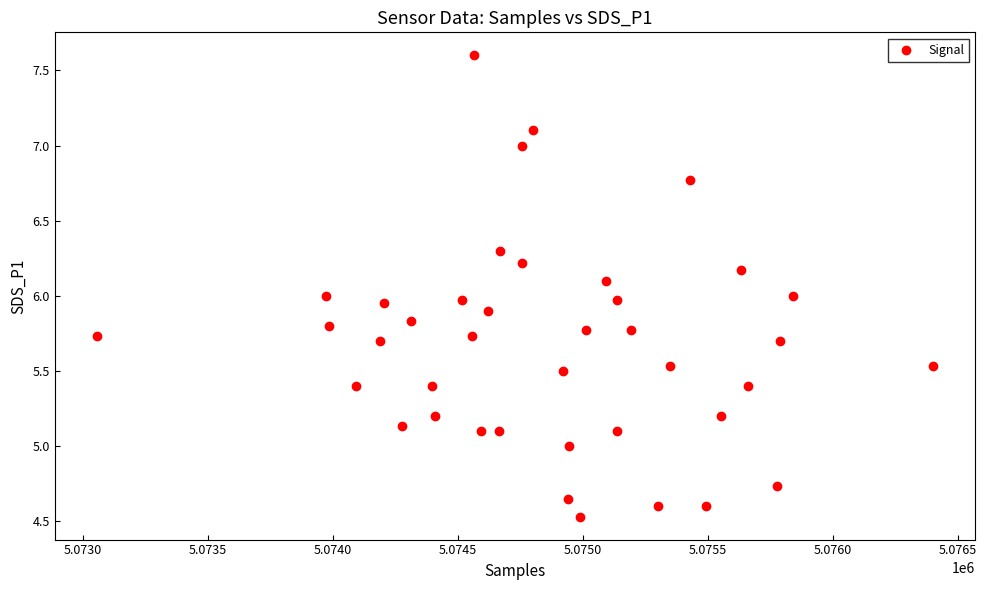

What is the range of Y values (max minus min)?

3.1